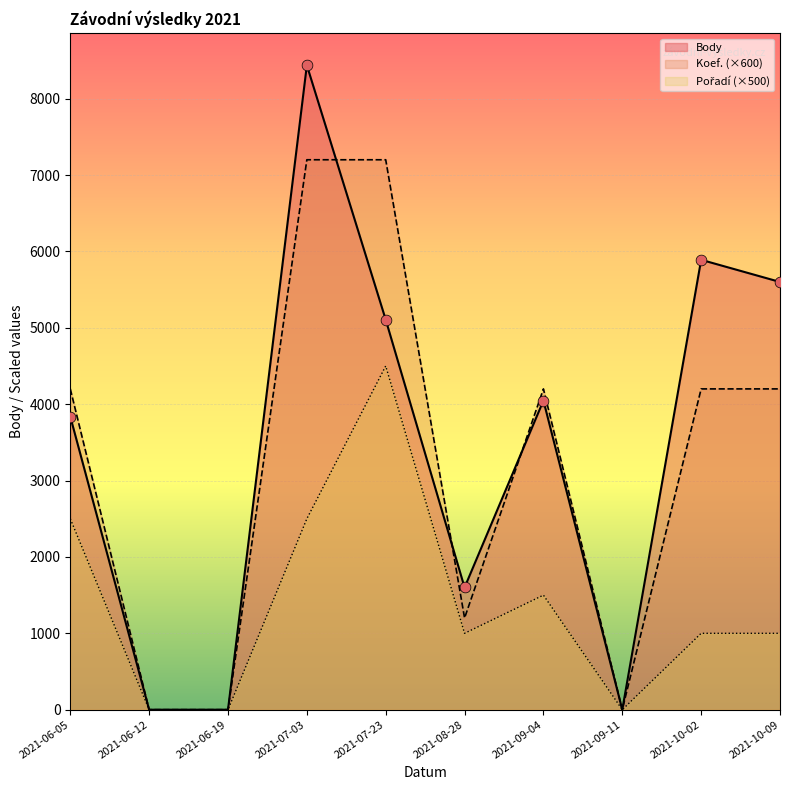

At which category is the sum across all series the highest?

2021-07-03